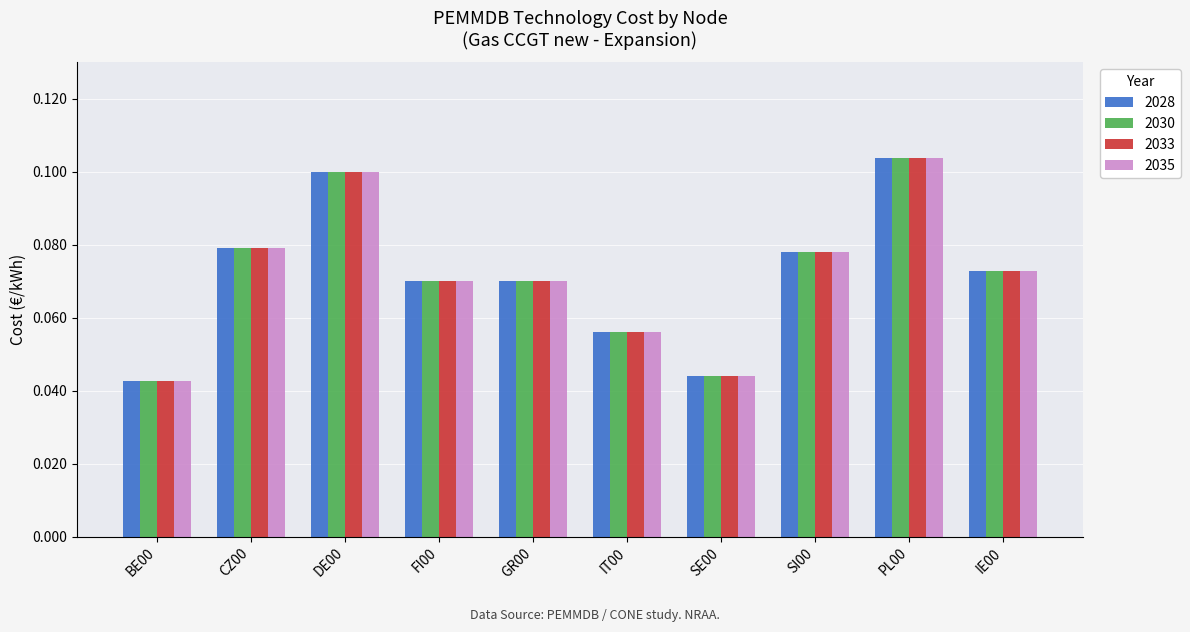

At which label does 2033 reach its peak?

PL00